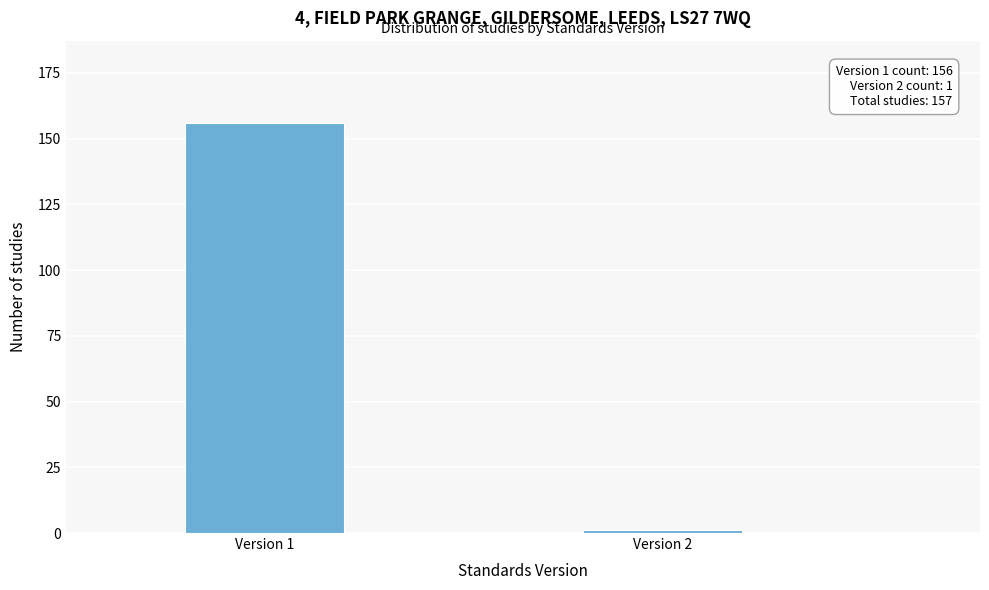

Reading left to right, list all the values displayed in this chart.

156	1